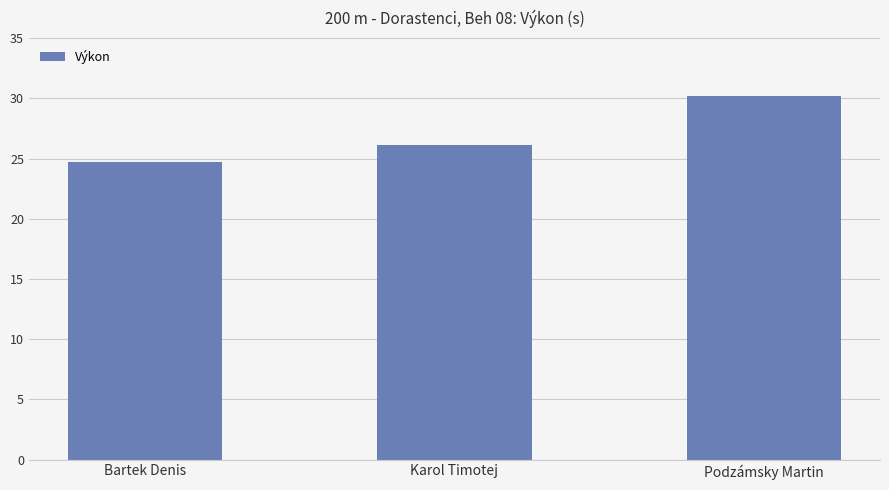

What is the change in value from Bartek Denis to Karol Timotej?

+1.4